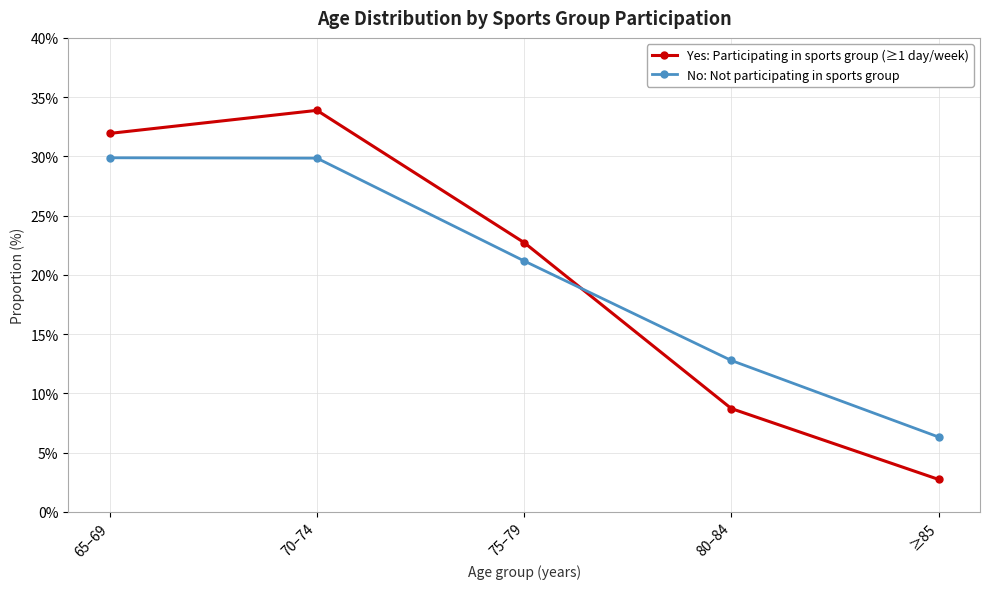

At which category is the sum across all series the highest?

70–74